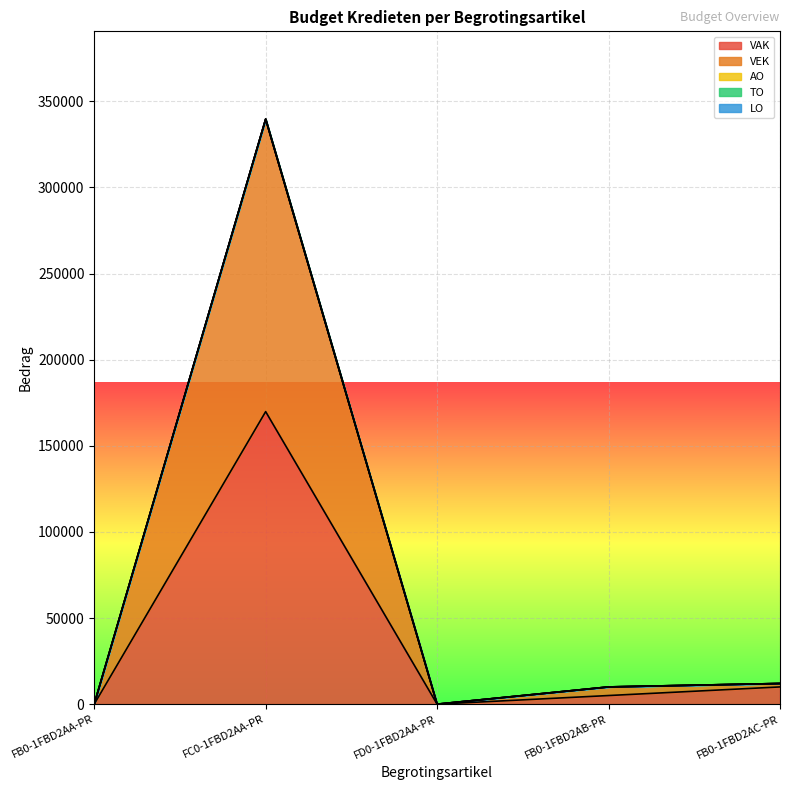

What is the difference between the maximum and second lowest values in the VAK series?

169825